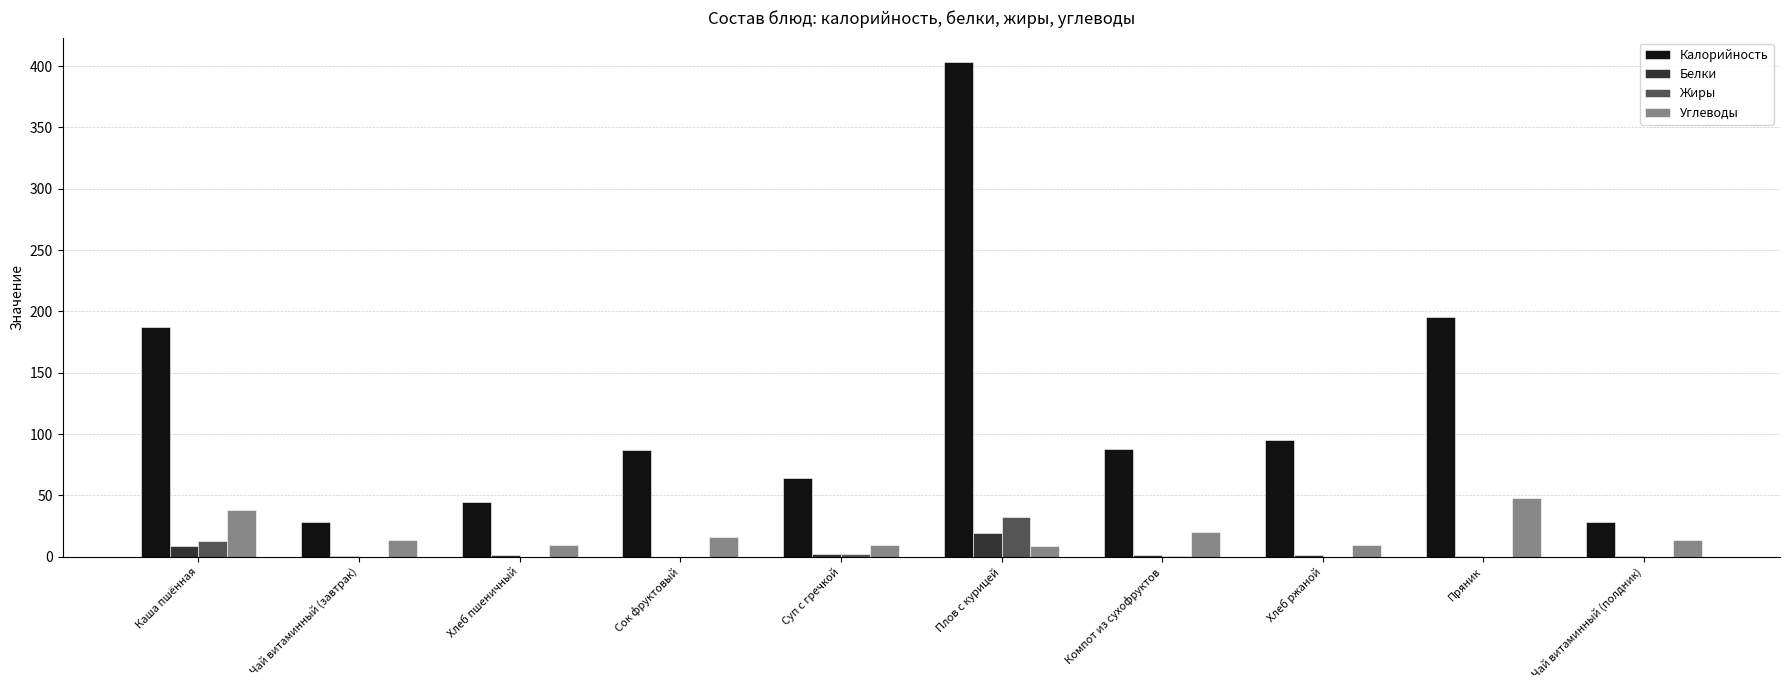

Which category has the highest value in the Углеводы series?

Пряник